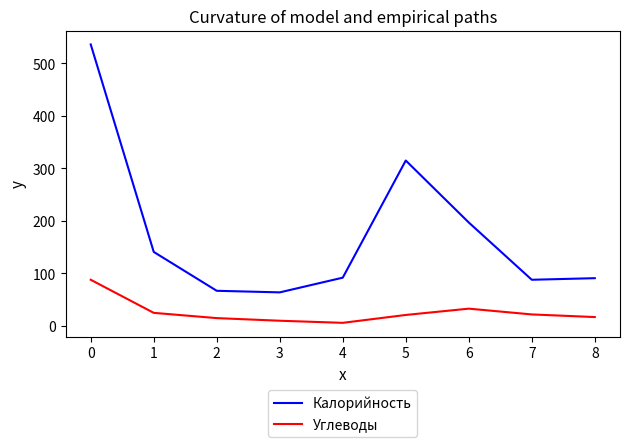

True or false: Калорийность has a value of 34 at 8.

False